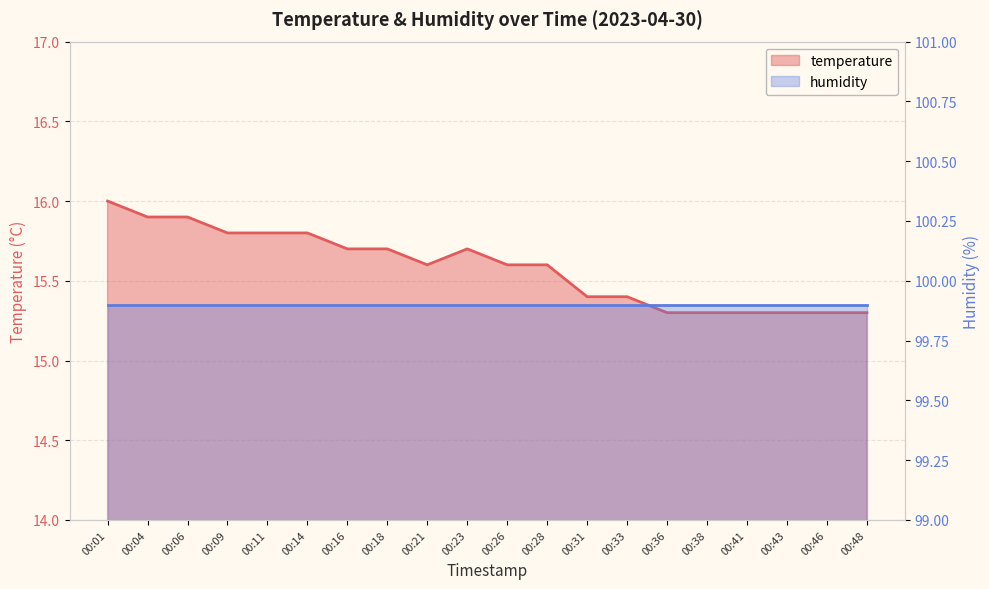

Reading right to left, what are all the values shown in this chart?

00:48=15.3	00:46=15.3	00:43=15.3	00:41=15.3	00:38=15.3	00:36=15.3	00:33=15.4	00:31=15.4	00:28=15.6	00:26=15.6	00:23=15.7	00:21=15.6	00:18=15.7	00:16=15.7	00:14=15.8	00:11=15.8	00:09=15.8	00:06=15.9	00:04=15.9	00:01=16.0